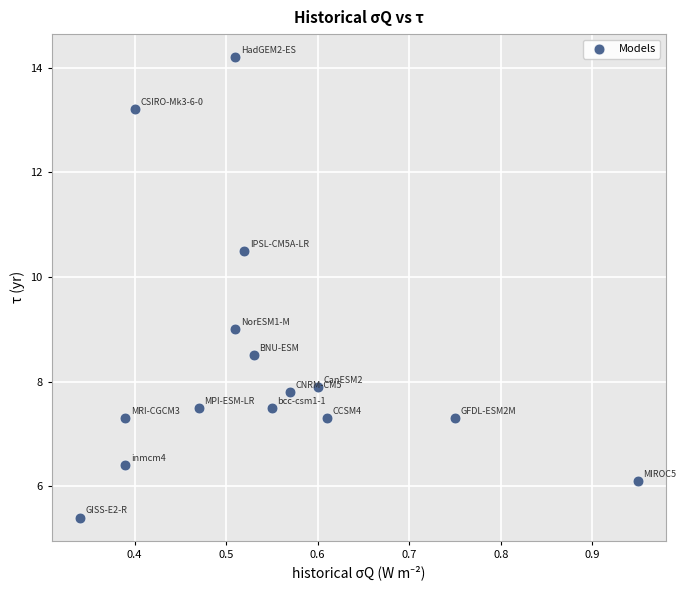

What is the range of X values (max minus min)?

0.6